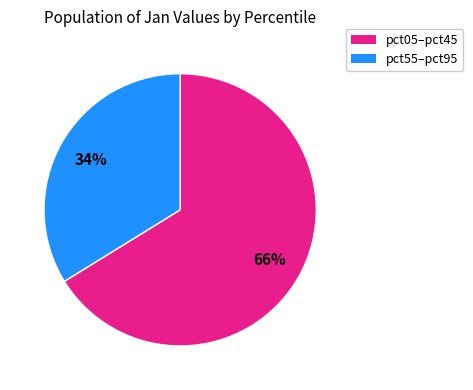

To the nearest percent, what is the difference between the largest and smallest slice percentages?

32%